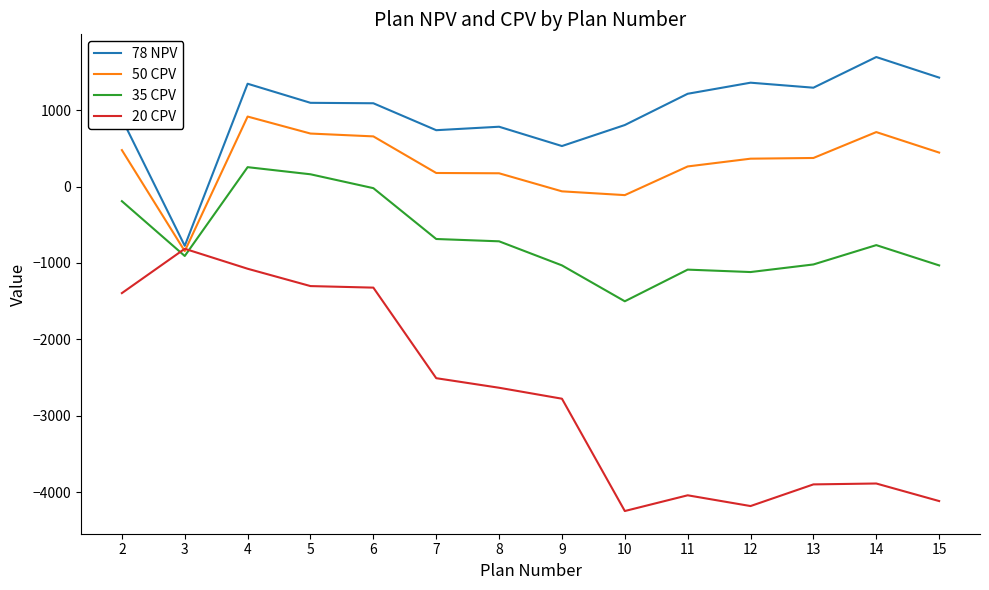

Is this an area chart (filled region under the line)?

No